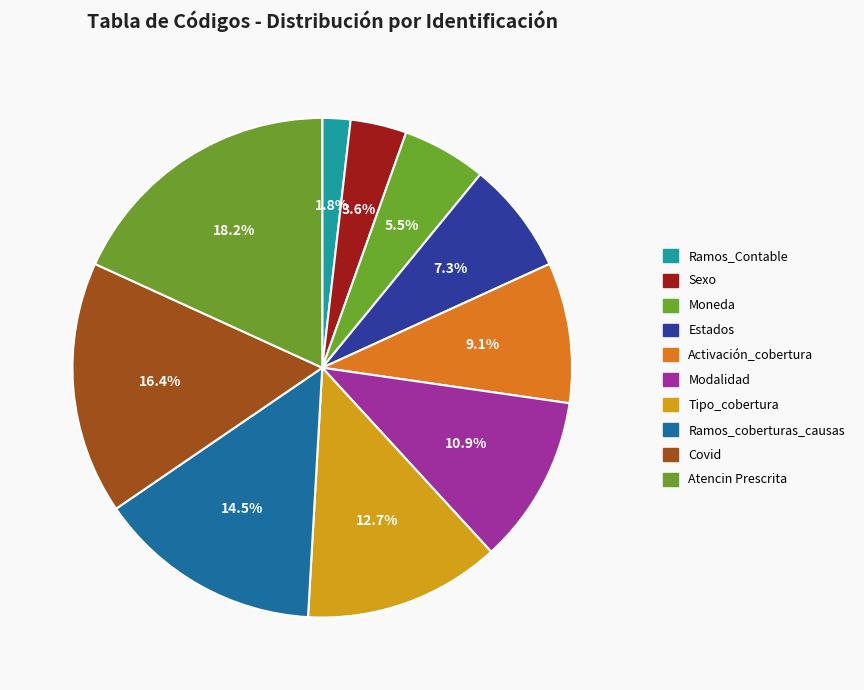

What percentage do Activación_cobertura and Covid together represent?

25.5%